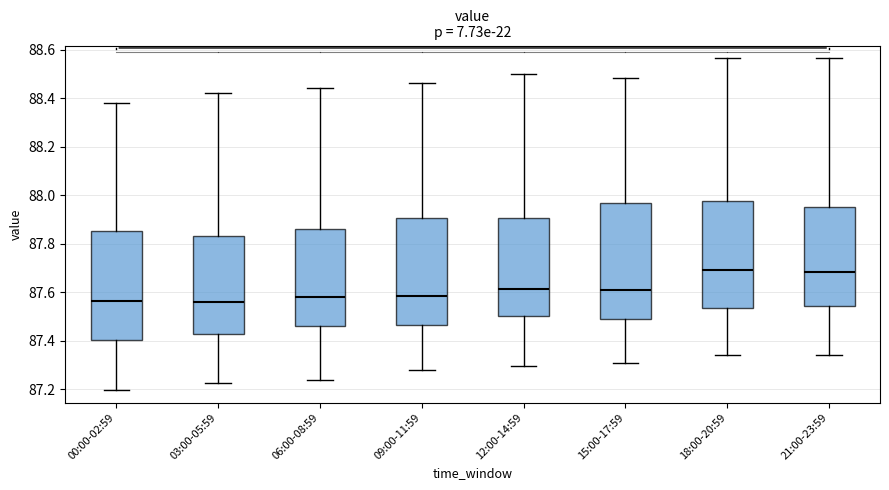

Where is the upper edge of the box for 18:00-20:59 on the y-axis? The values are not printed on the chart, so give them approximately, as read against the axis.

87.98